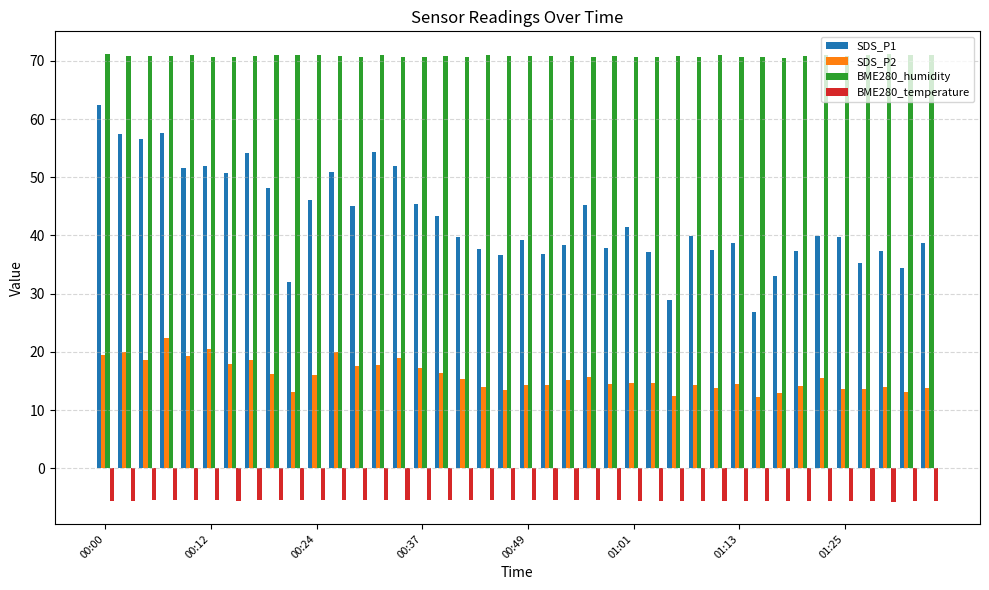

At how many categories does at least one series exceed 18?

40